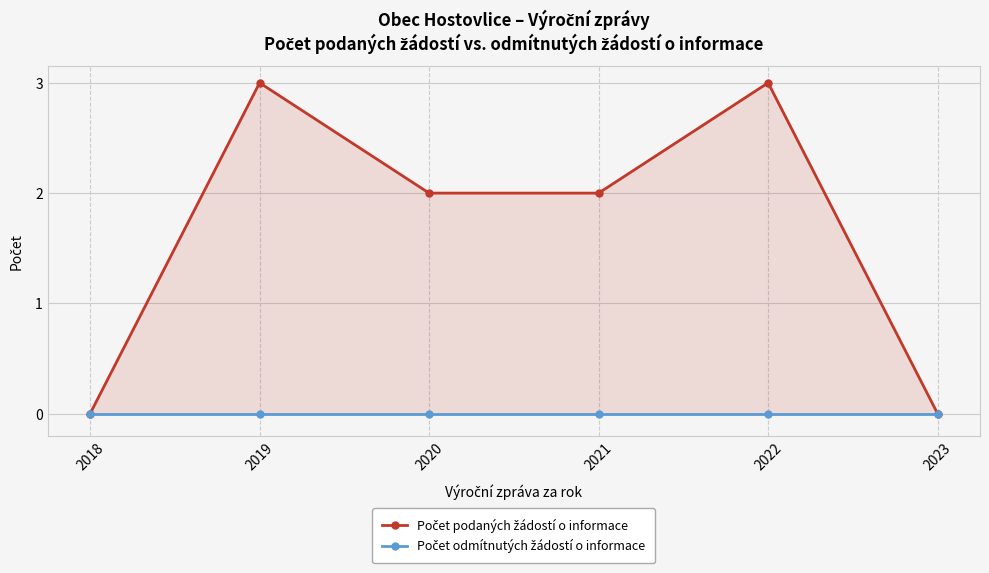

What is the value of the Počet podaných žádostí o informace point at the 5th from the left?

3